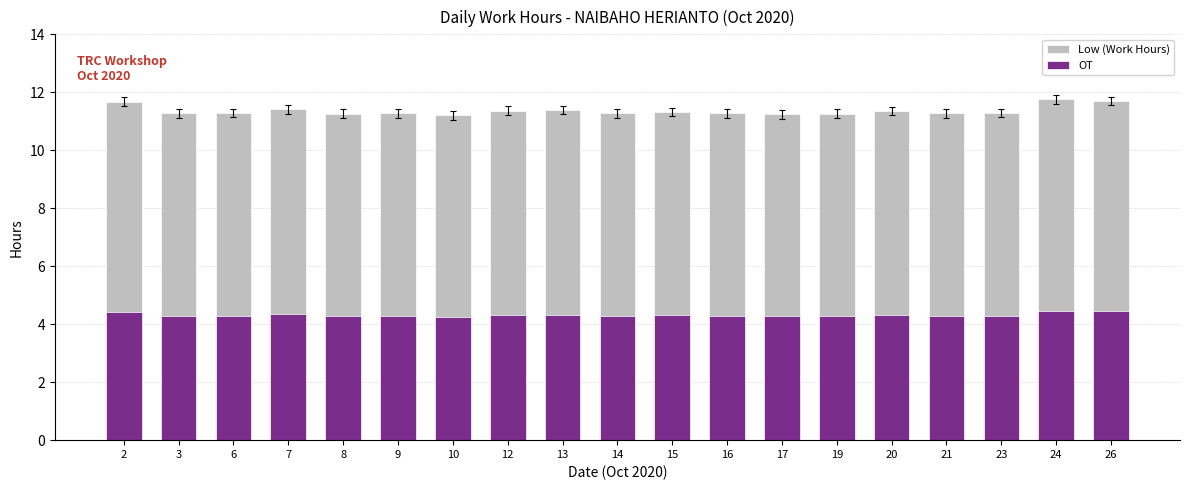

Rank the series by their average value, from highest to lowest.

Low (Work Hours), OT